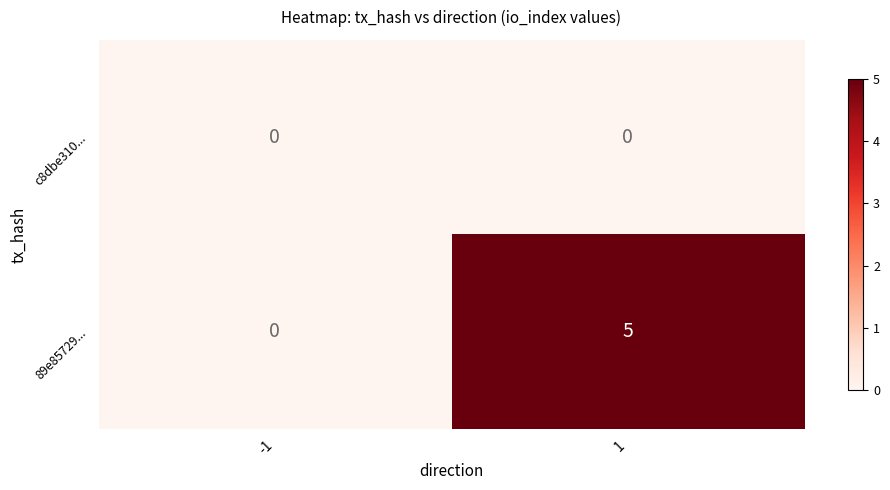

Between -1 and 1, which series saw the biggest shift?

89e85729...